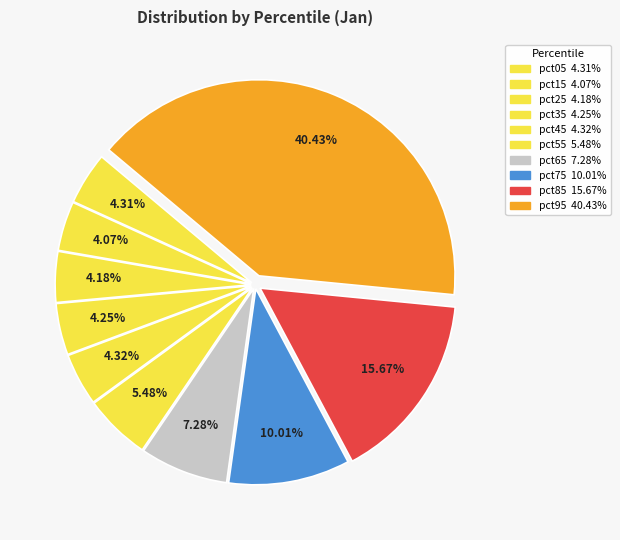

How many segments does this pie chart have?

10